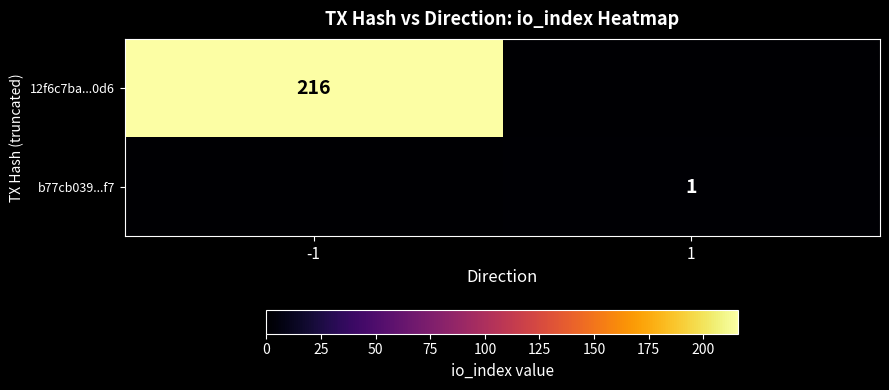

Is it true that 12f6c7ba...0d6 equals 216 at -1?

True